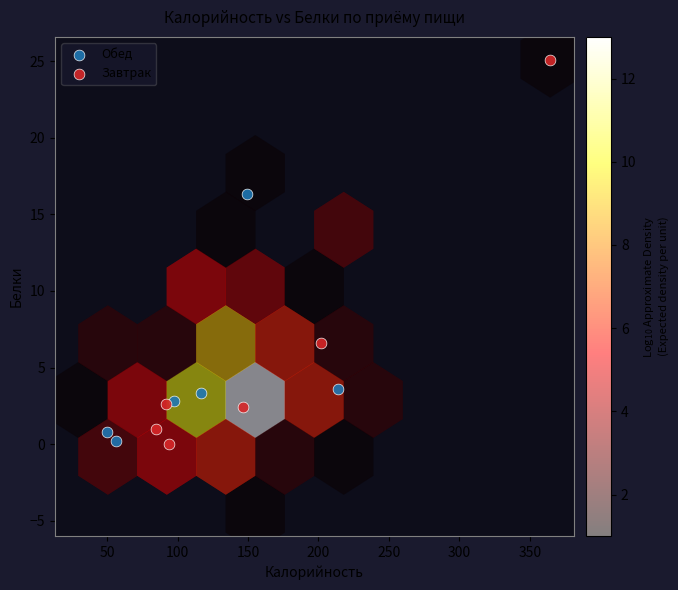

Which series has the largest Y range (max minus min)?

Завтрак